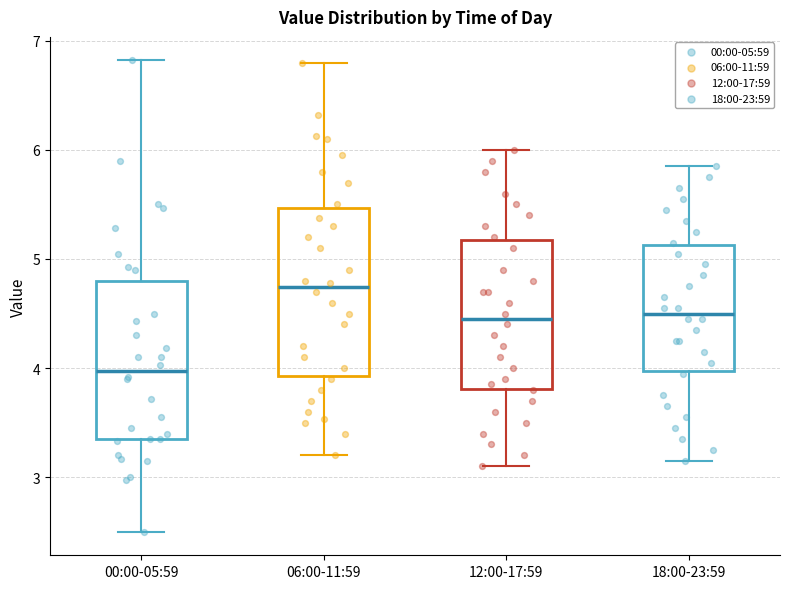

Reading left to right, read every box against the y-axis: the position of its median line, the range the box covers, and the ends of its whiskers. The values are not printed on the chart, so give them approximately, as read against the axis.

00:00-05:59: median 4.0, box 3.4 to 4.8, whiskers 2.5 to 6.8
06:00-11:59: median 4.7, box 3.9 to 5.5, whiskers 3.2 to 6.8
12:00-17:59: median 4.5, box 3.8 to 5.2, whiskers 3.1 to 6.0
18:00-23:59: median 4.5, box 4.0 to 5.1, whiskers 3.2 to 5.9